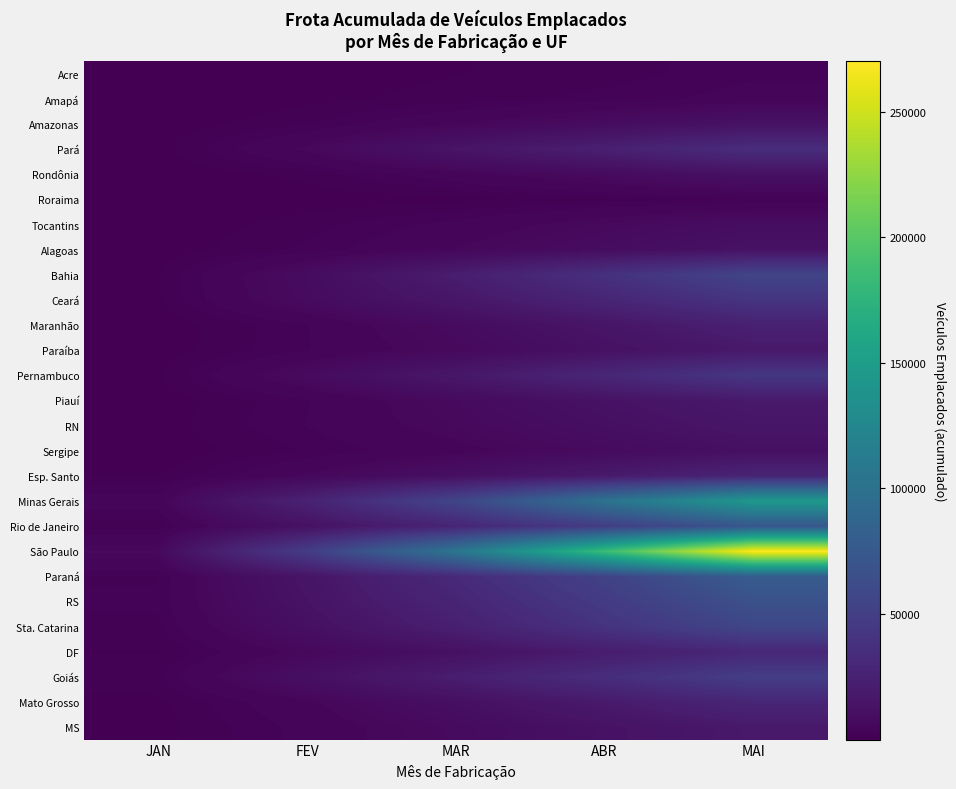

Which label corresponds to the largest value in the chart?

MAI